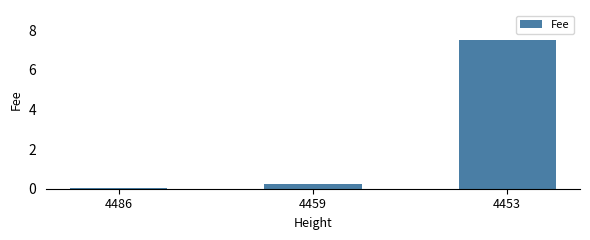

What is the sum of all values?

7.8